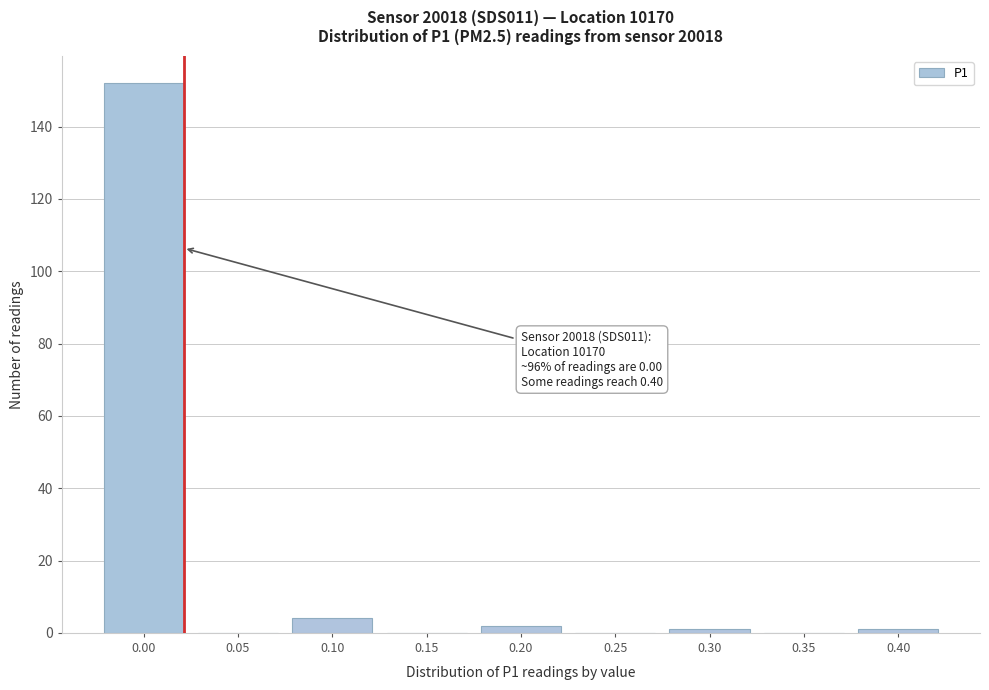

What is the sum of all values?

160